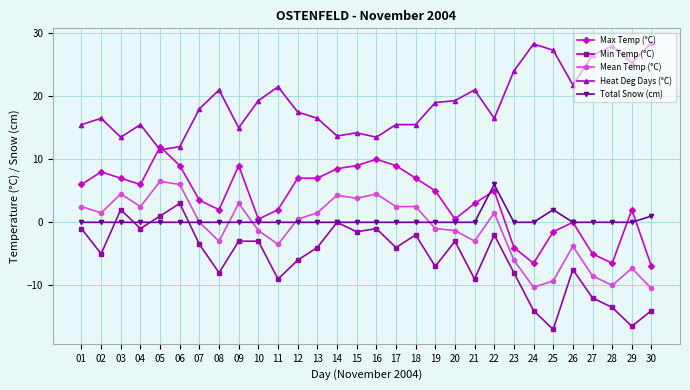

What is the maximum value for Heat Deg Days (°C)?

28.5